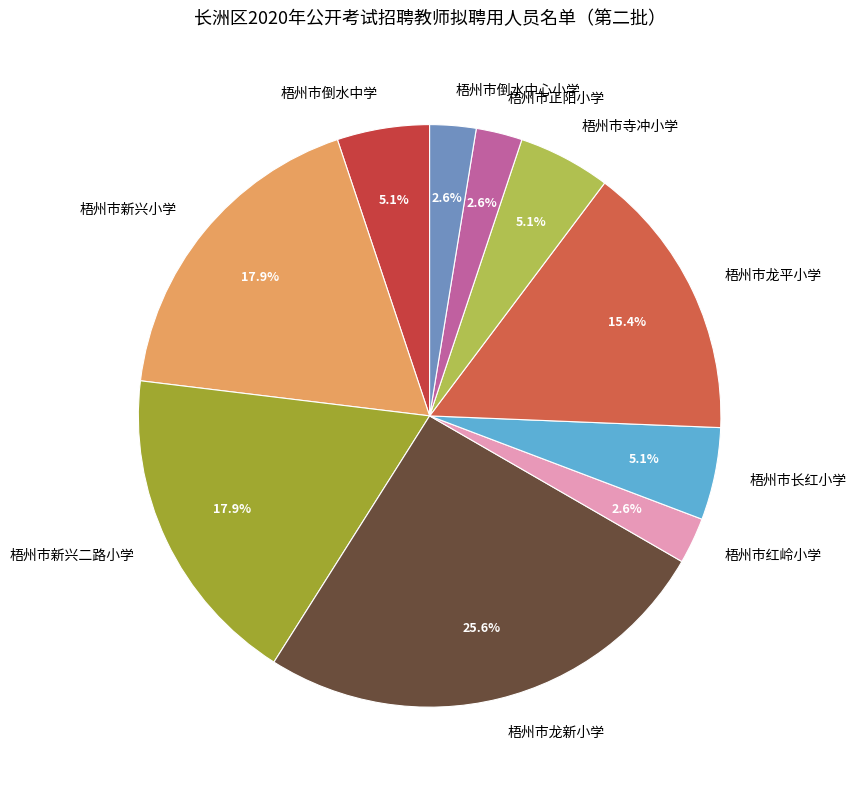

What percentage is the 梧州市新兴小学 slice, to the nearest percent?

18%